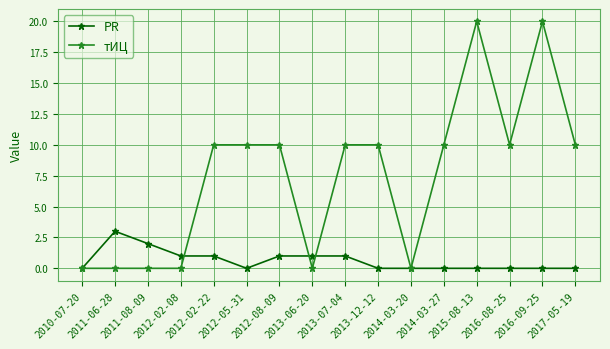

What position from the right is 2011-08-09?

14